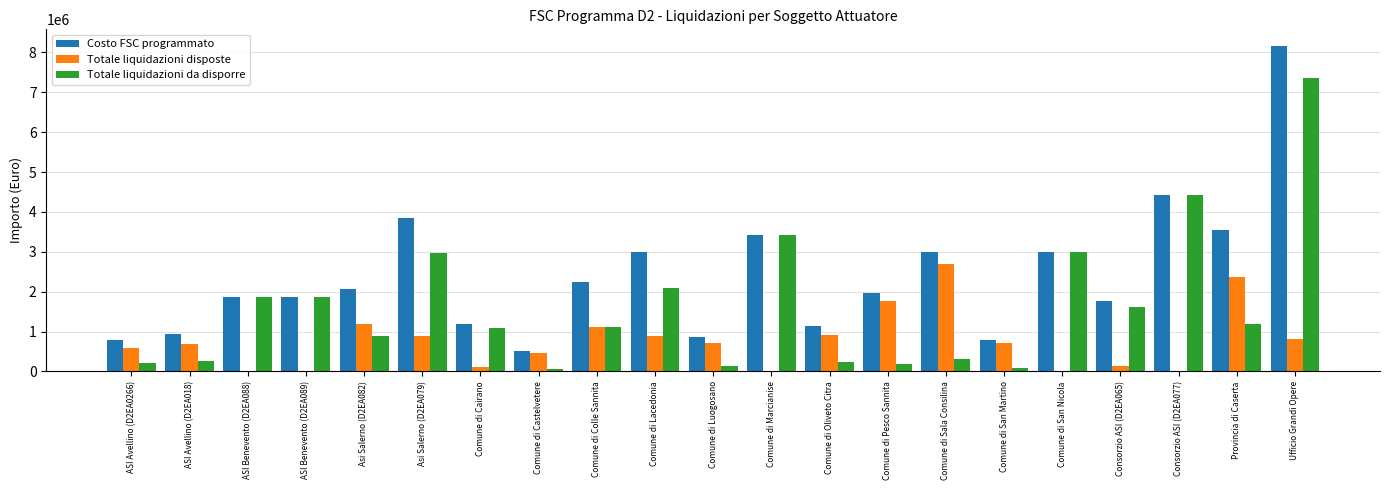

What is the total value across all series at Comune di Oliveto Citra?

2283840.0